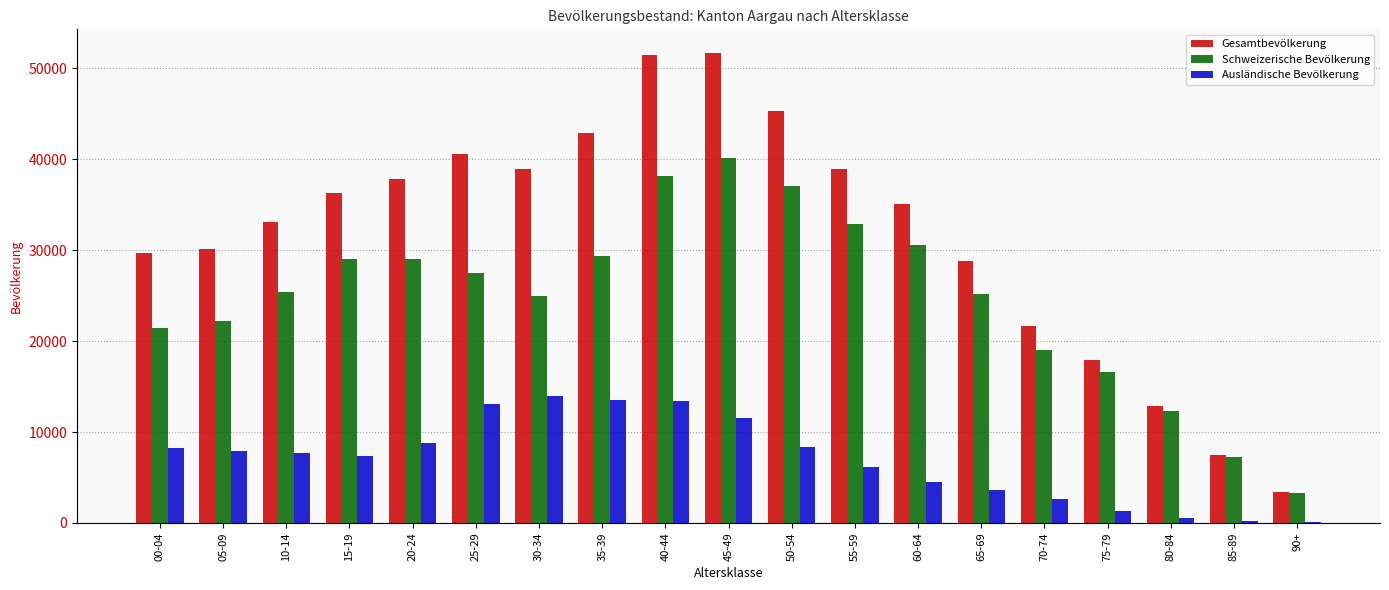

Between 60-64 and 80-84, which series saw the biggest shift?

Gesamtbevölkerung